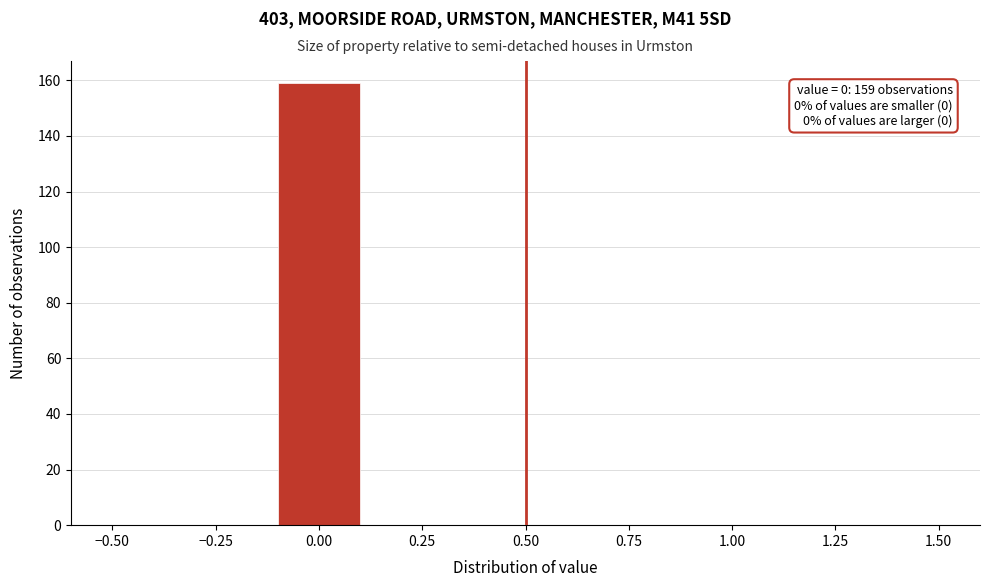

Over which range of the x-axis is the bar tallest?

-0.1 to 0.1